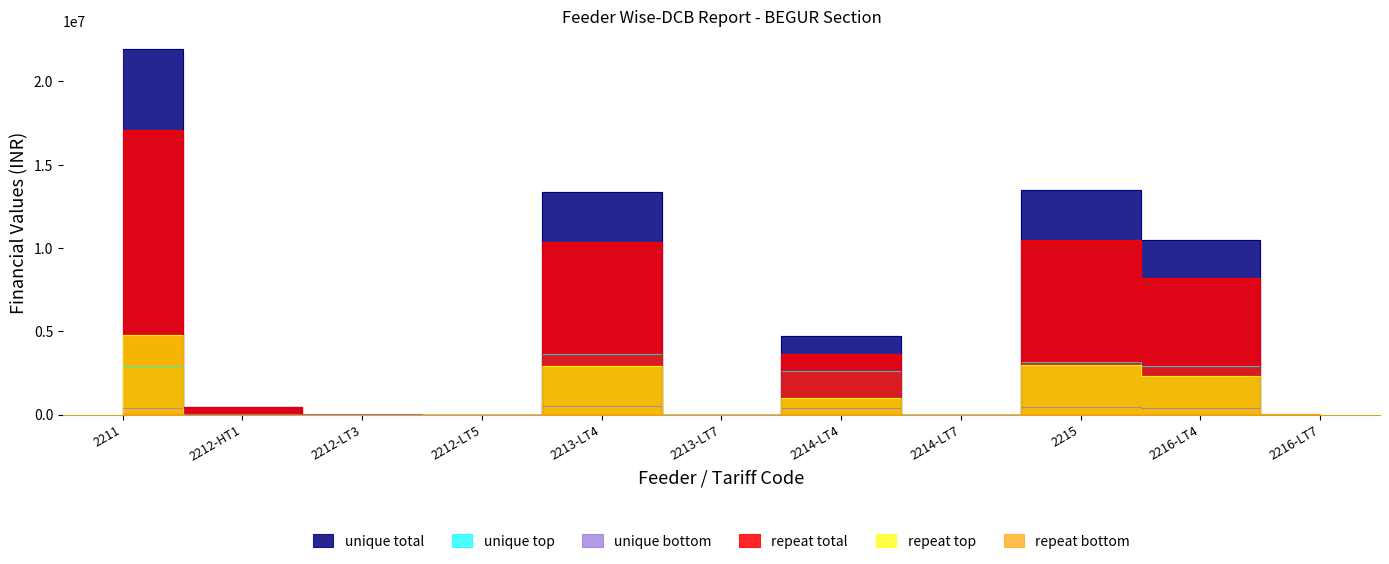

What are all the series names shown in the legend?

unique total, unique top, unique bottom, repeat total, repeat top, repeat bottom